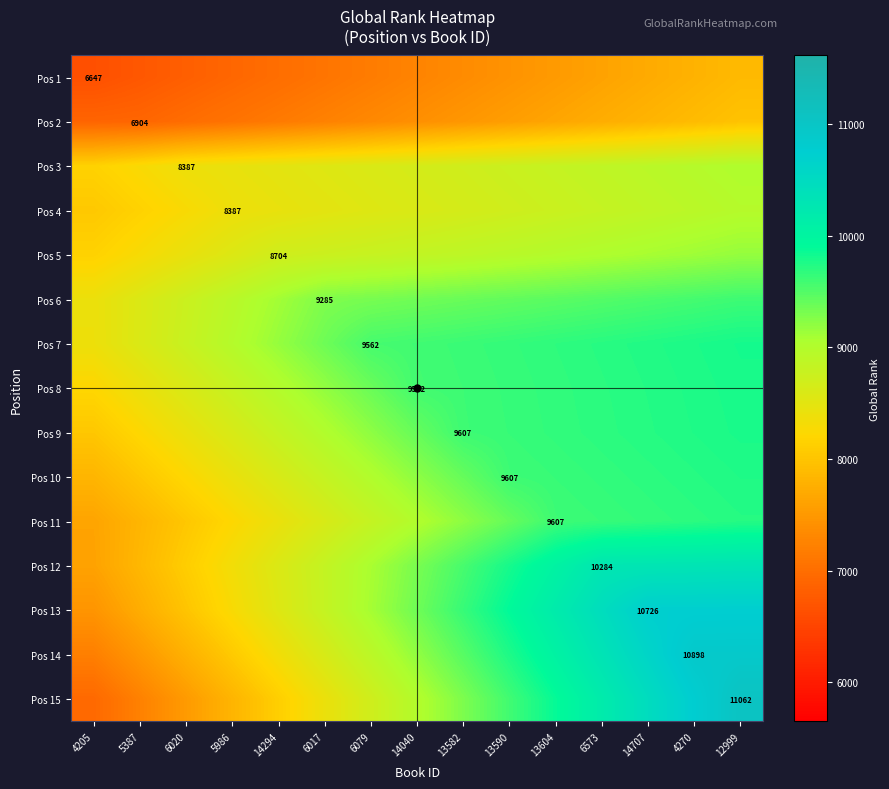

What is the sum of the Pos 3 values at 4270 and 5986?

17416.0